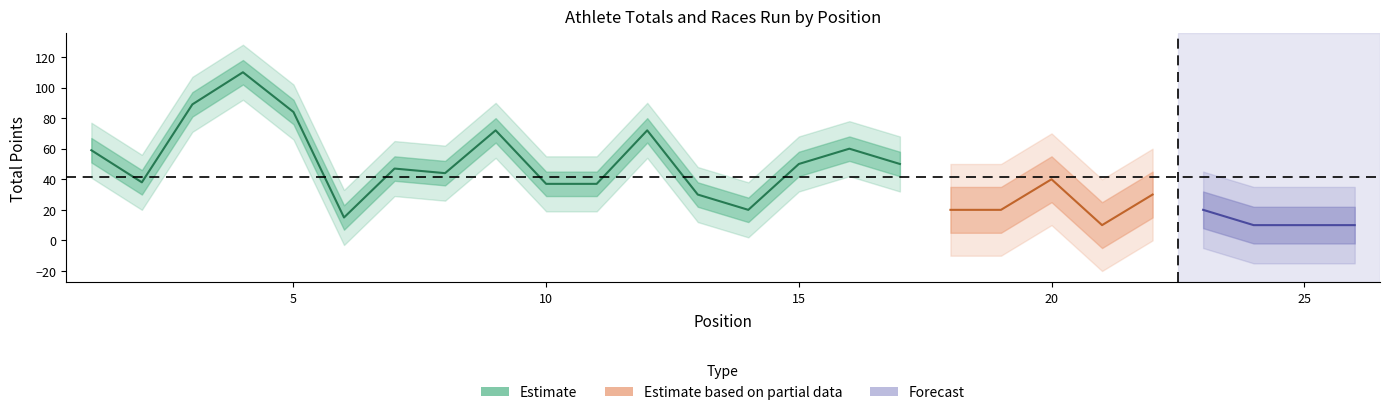

List the labels in order of TOT value, largest first.

4, 3, 5, 9, 12, 16, 1, 15, 17, 7, 8, 20, 2, 10, 11, 13, 22, 14, 18, 19, 23, 6, 21, 24, 25, 26